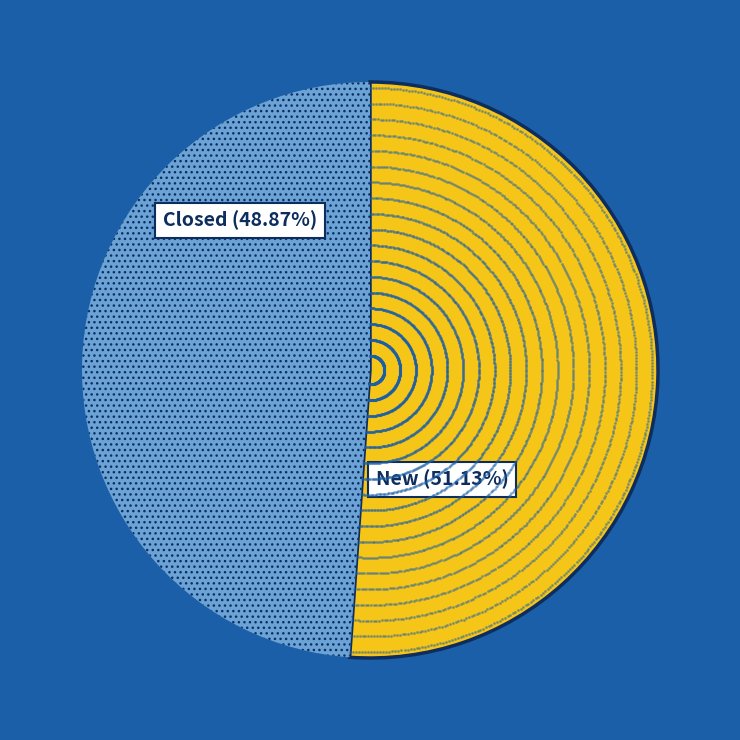

How much of the chart is everything except Closed?

51.1%